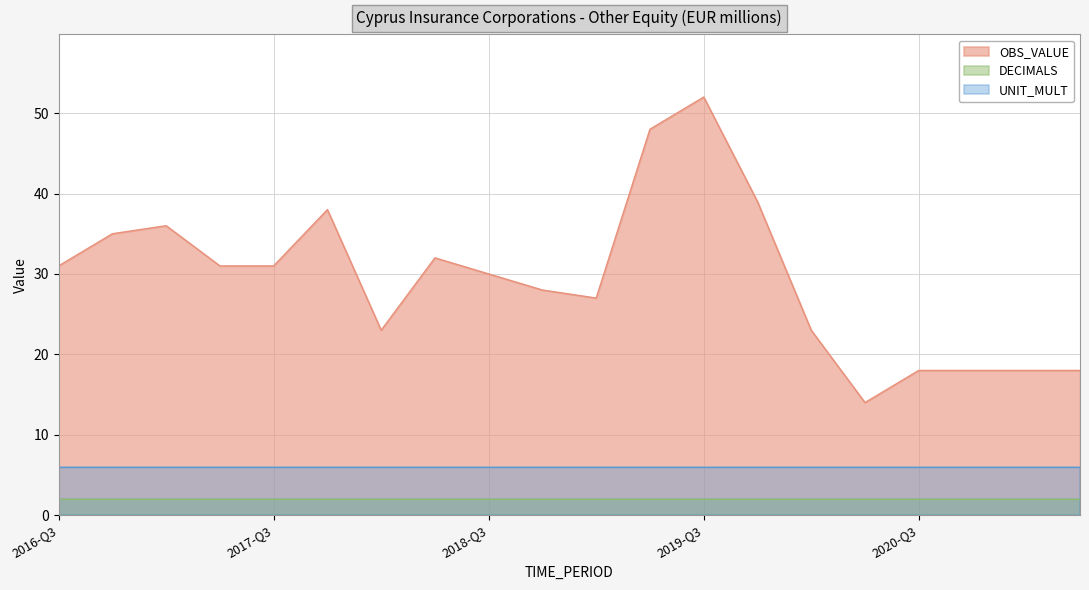

At 2020-Q1, list the series in order from smallest to largest.

DECIMALS, UNIT_MULT, OBS_VALUE